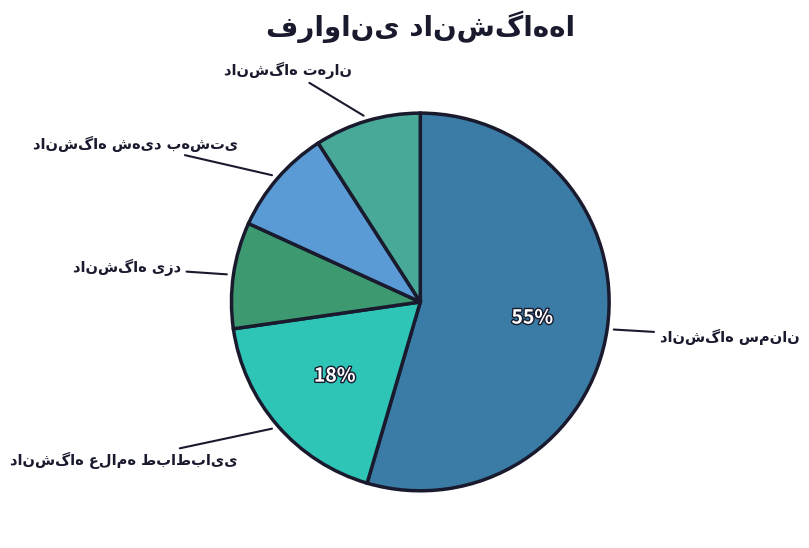

To the nearest percent, what is the average slice percentage?

20%